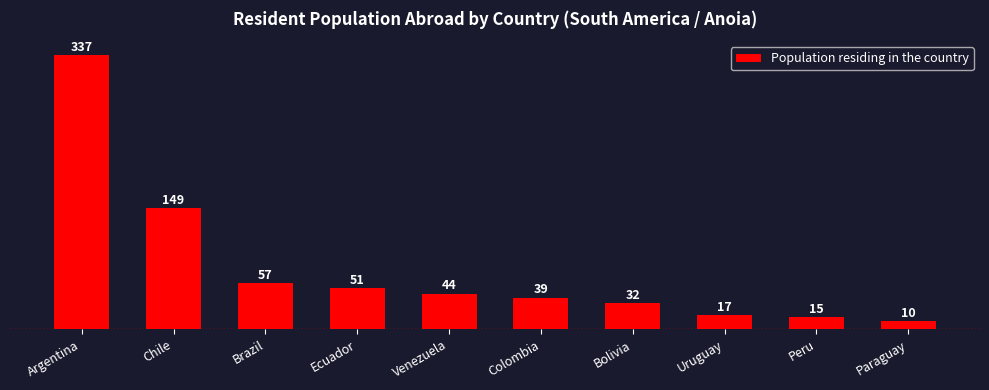

Reading left to right, list all the values displayed in this chart.

Argentina=337	Chile=149	Brazil=57	Ecuador=51	Venezuela=44	Colombia=39	Bolivia=32	Uruguay=17	Peru=15	Paraguay=10